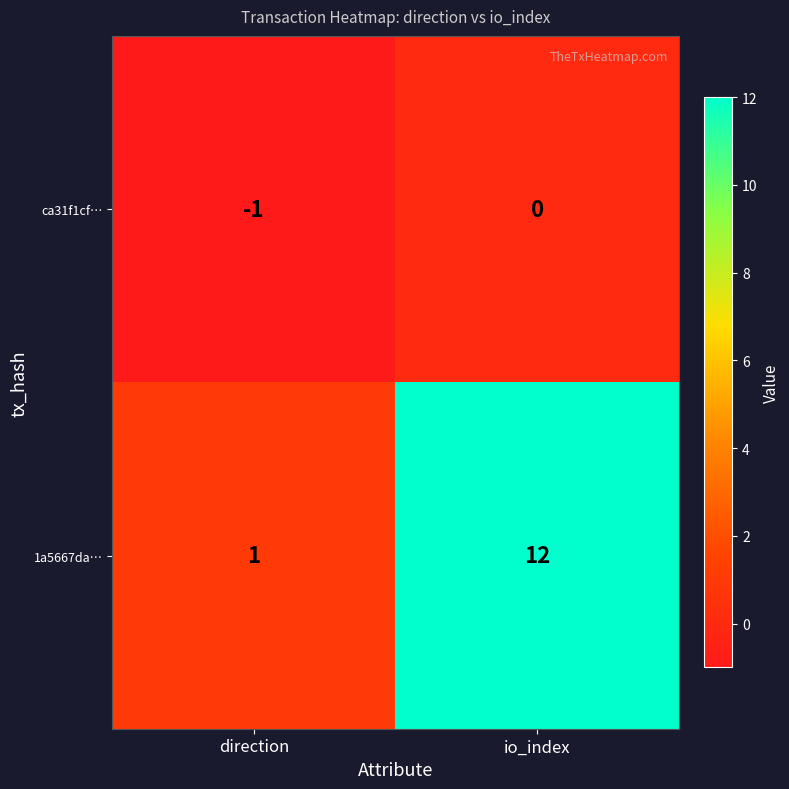

Reading left to right, what are all the values shown in this chart?

ca31f1cf…: direction=-1	io_index=0
1a5667da…: direction=1	io_index=12